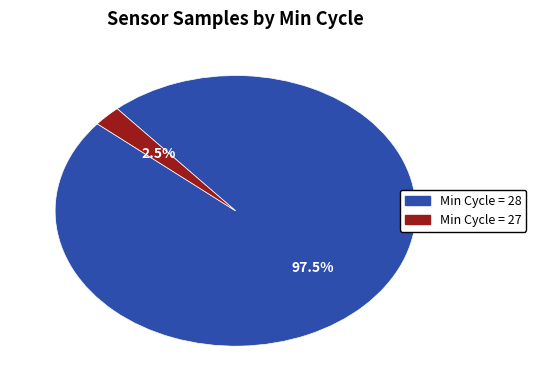

To the nearest percent, what is the average slice percentage?

50%